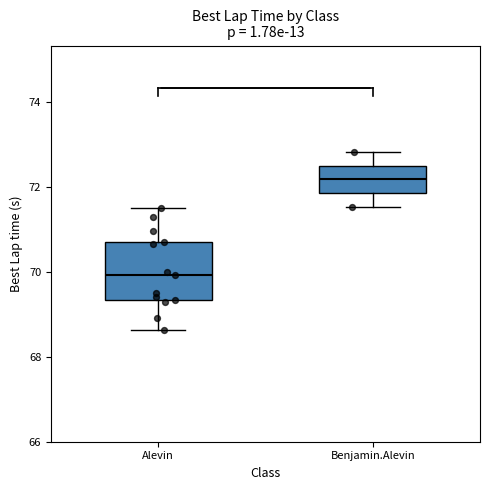

Which box is the tallest, from its lower edge to its upper edge?

Alevin